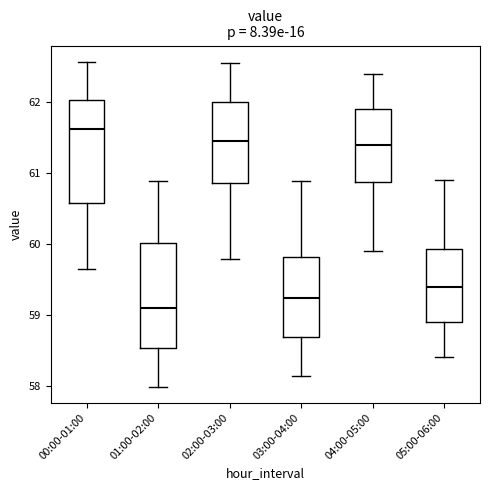

Reading left to right, transcribe this box plot: for each box, give where its median line is, the range the box spans, and where its two whiskers end, as read against the y-axis. The values are not printed on the chart, so give them approximately, as read against the axis.

00:00-01:00: median 61.6, box 60.6 to 62.0, whiskers 59.7 to 62.6
01:00-02:00: median 59.1, box 58.5 to 60.0, whiskers 58.0 to 60.9
02:00-03:00: median 61.5, box 60.9 to 62.0, whiskers 59.8 to 62.6
03:00-04:00: median 59.2, box 58.7 to 59.8, whiskers 58.1 to 60.9
04:00-05:00: median 61.4, box 60.9 to 61.9, whiskers 59.9 to 62.4
05:00-06:00: median 59.4, box 58.9 to 59.9, whiskers 58.4 to 60.9